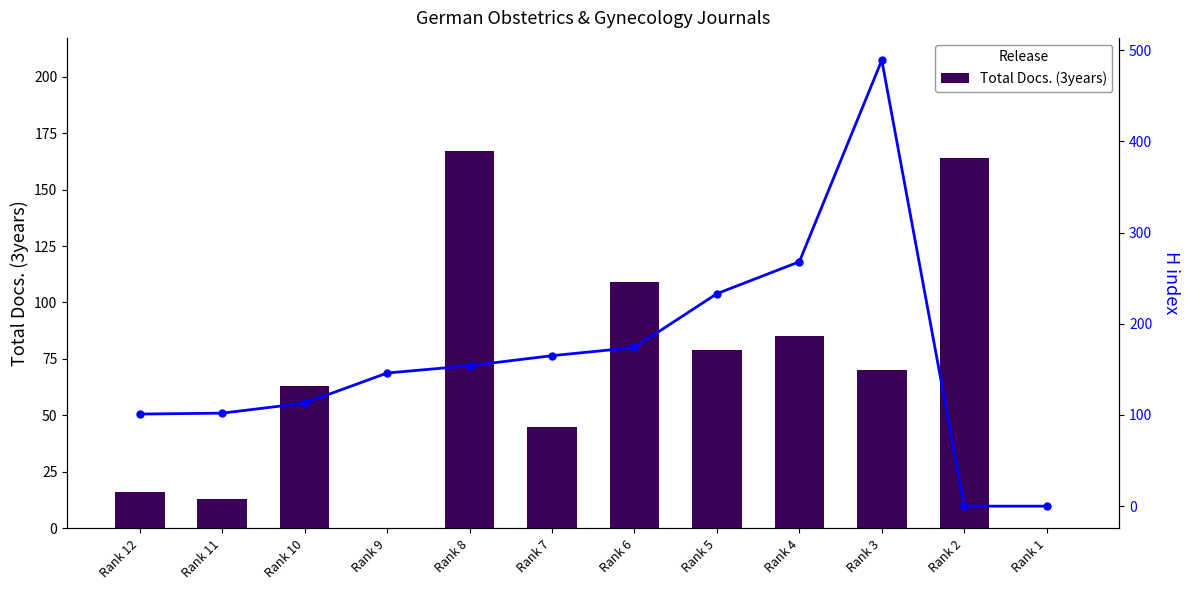

The value of H index at Rank 11 is 70. True or false?

False